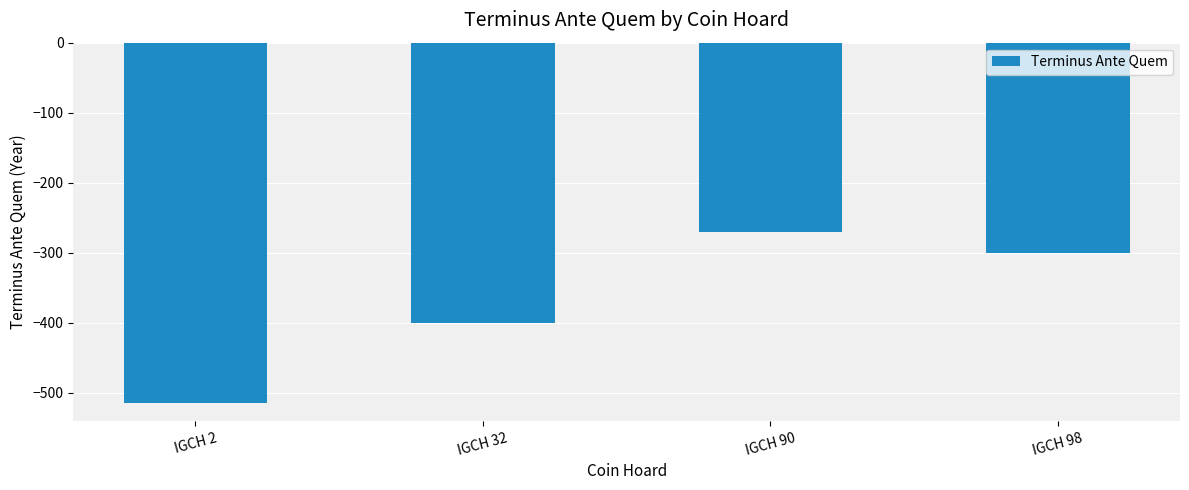

Reading left to right, what are all the values shown in this chart?

IGCH 2=-515	IGCH 32=-400	IGCH 90=-270	IGCH 98=-300